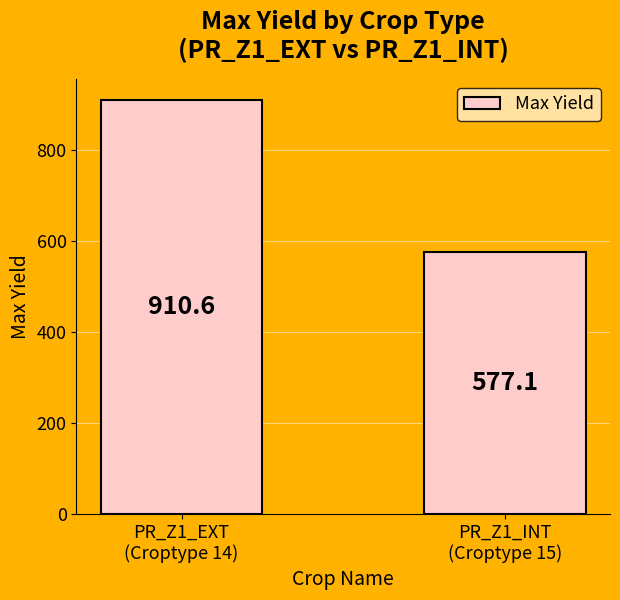

How many data points are less than 910?

1